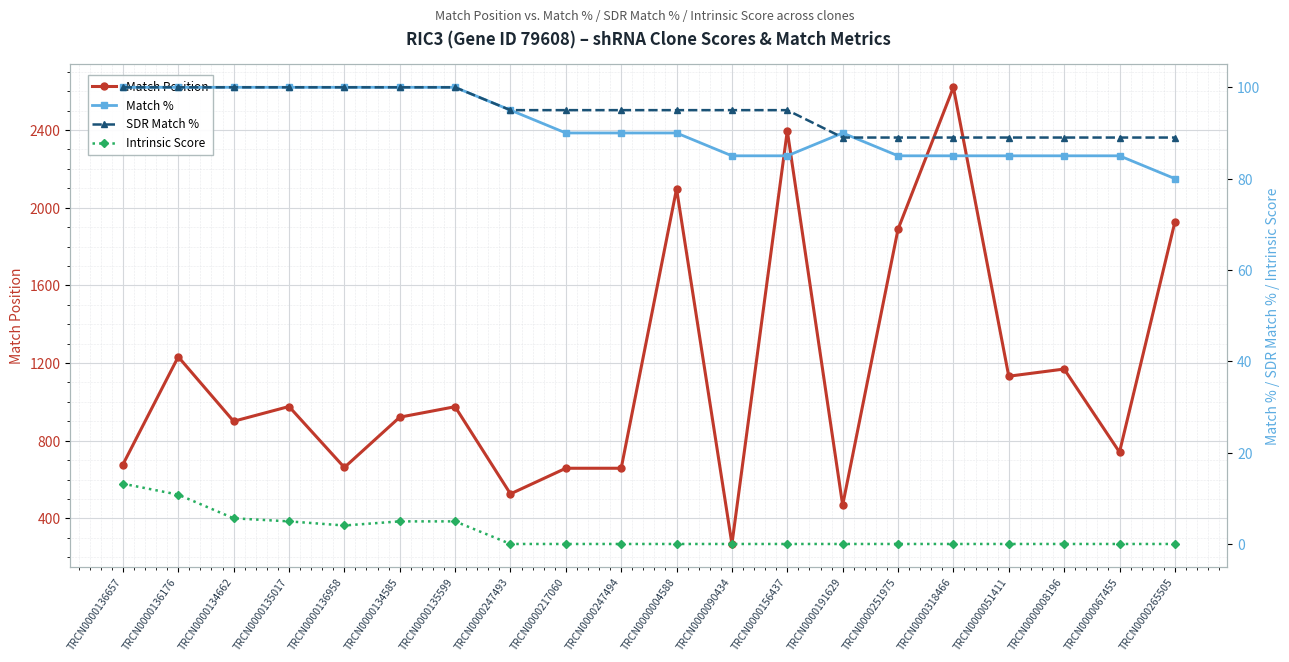

Rank the series at TRCN0000136958 from lowest to highest value.

Intrinsic Score, Match %, SDR Match %, Match Position